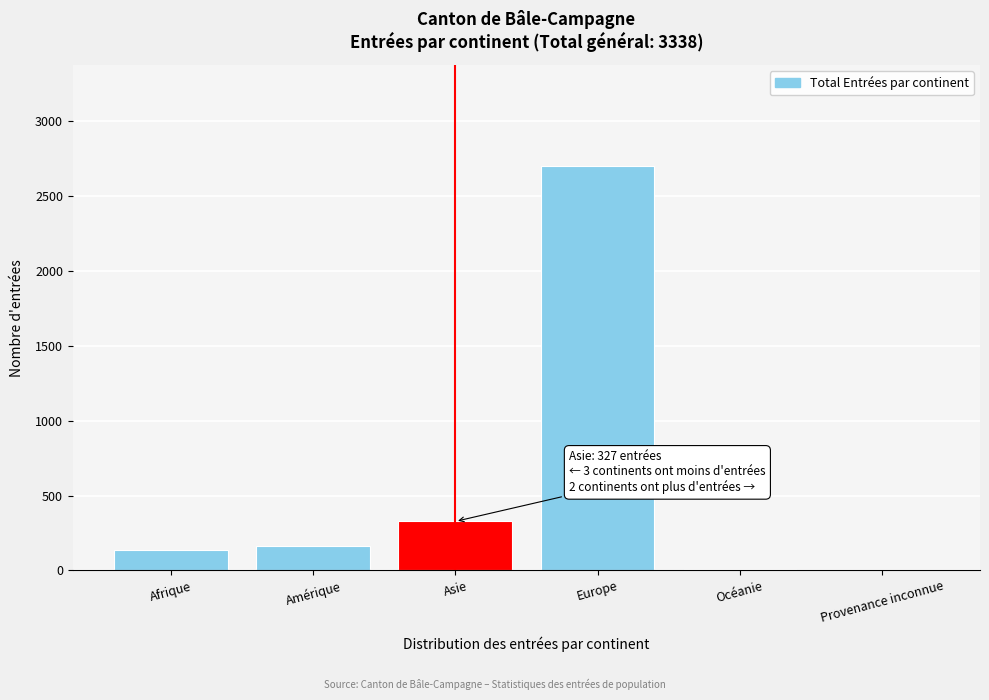

What is the sum of the values at Amérique and Europe?

2864